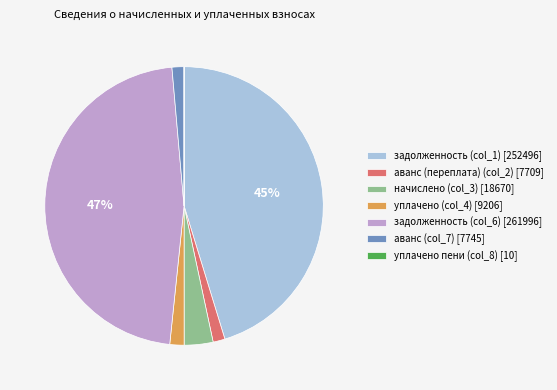

Is задолженность (col_6) [261996] the majority of the pie?

No